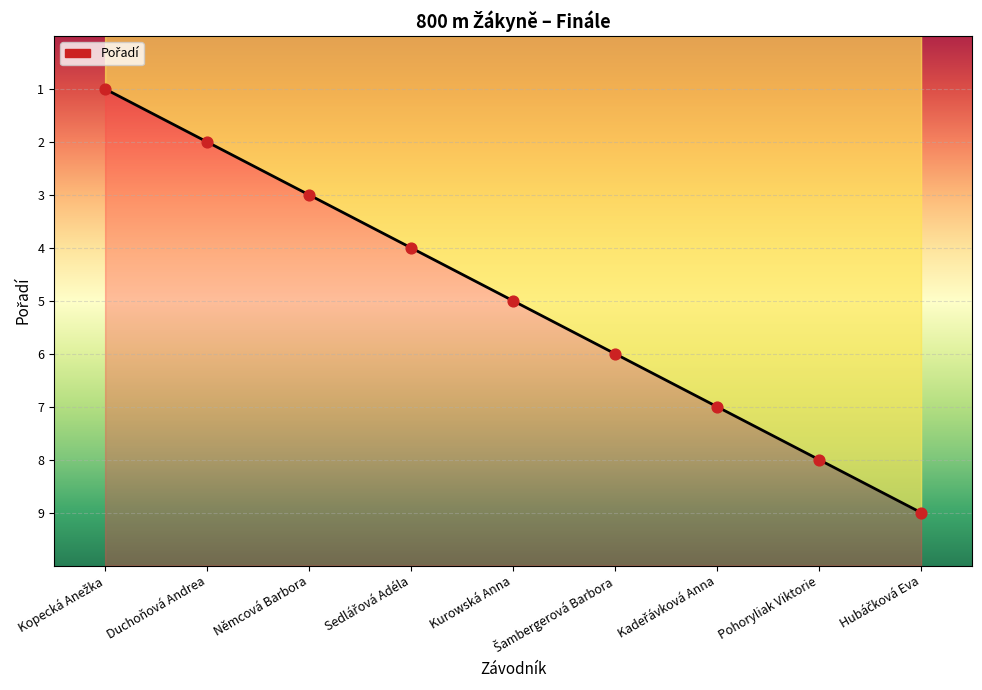

Which has a higher value, Hubáčková Eva or Němcová Barbora?

Hubáčková Eva